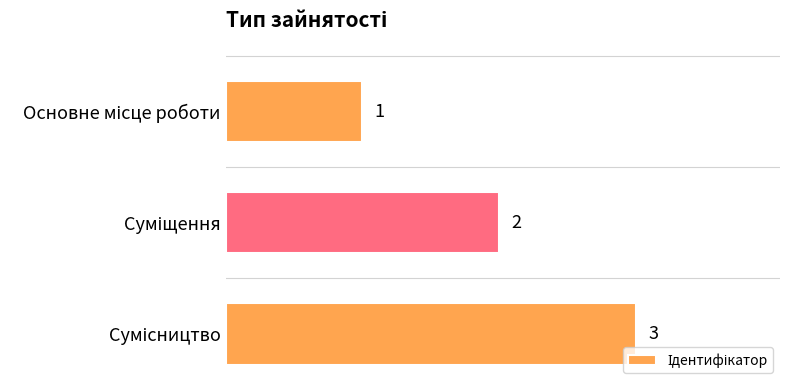

Count the values in the range 1 to 3.

3